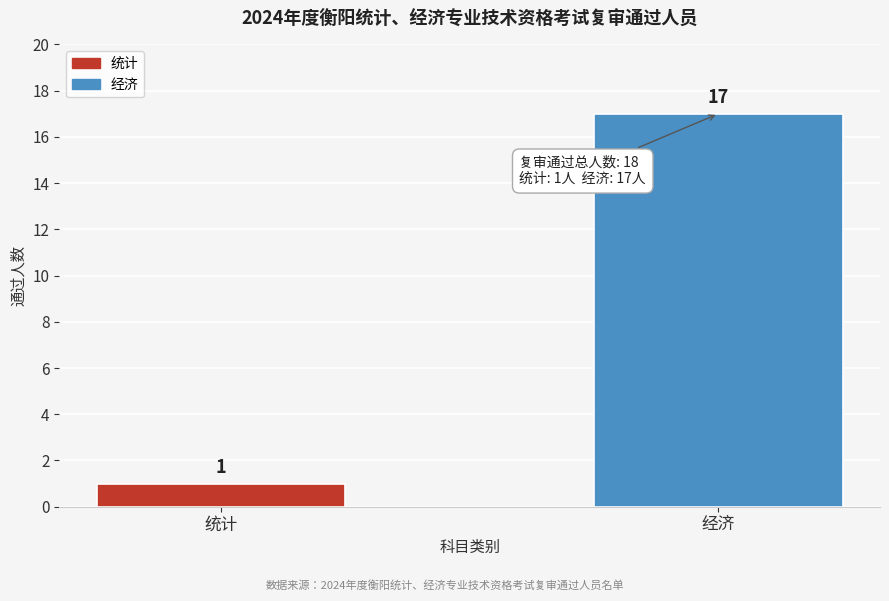

Reading left to right, list all the values displayed in this chart.

1	17